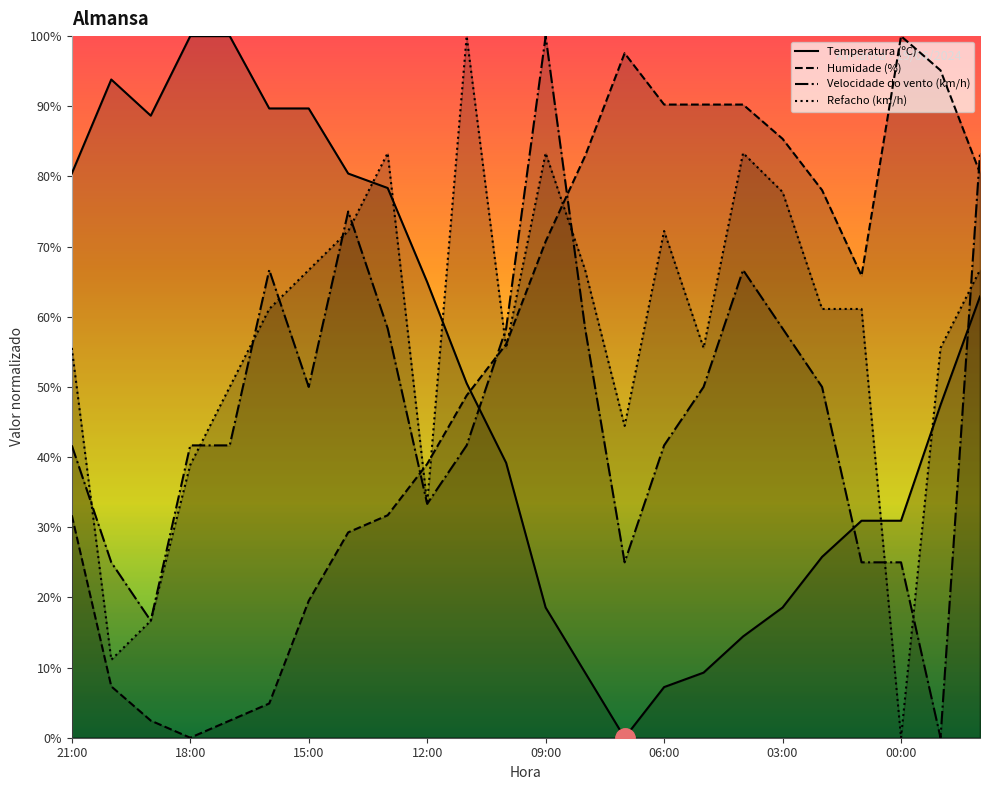

How many interior local valleys does the Humidade (%) series have?

2